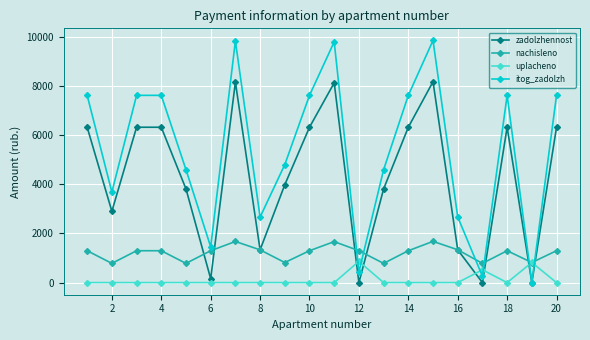

True or false: uplacheno and itog_zadolzh intersect in this chart.

True